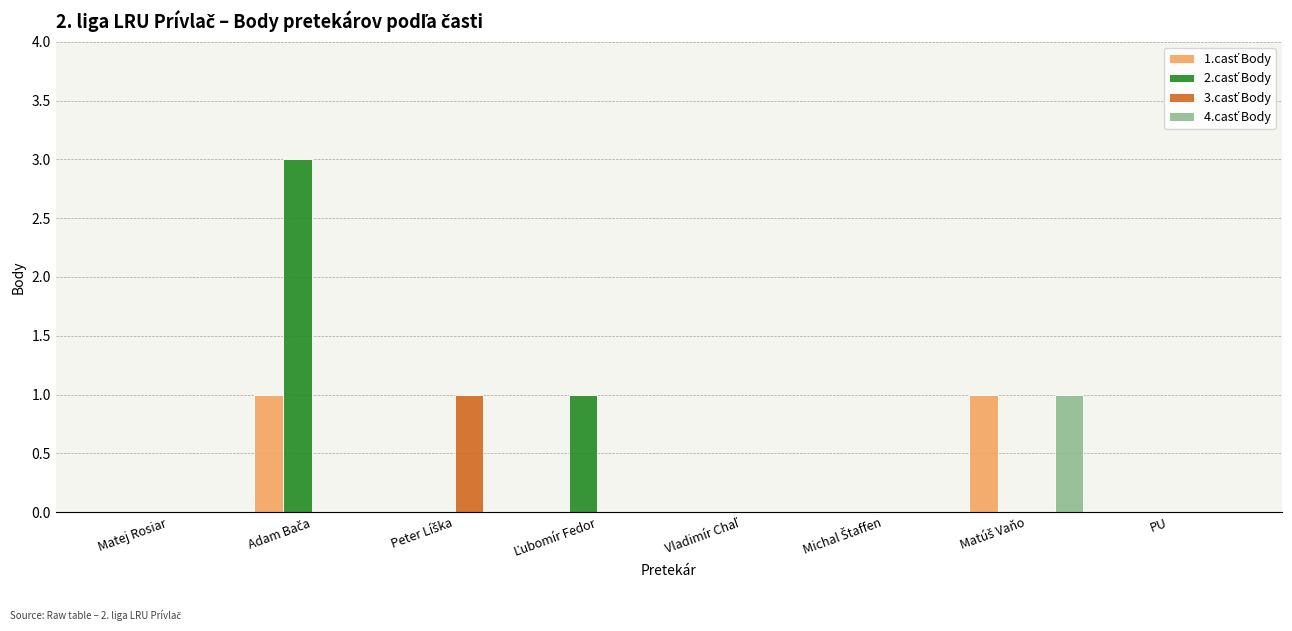

How many groups of bars are there?

8